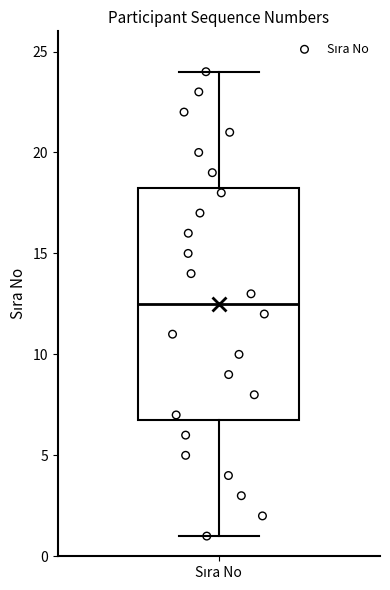

Where is the upper edge of the box for Sıra No on the y-axis? The values are not printed on the chart, so give them approximately, as read against the axis.

18.5